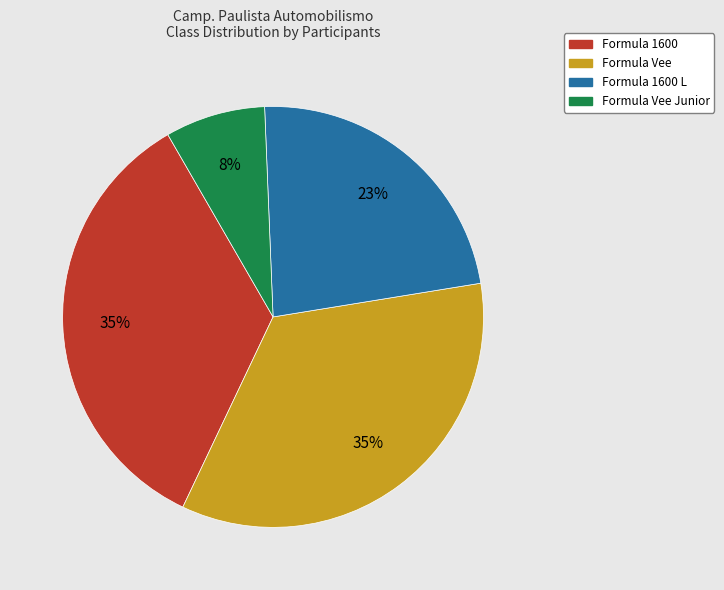

Is there a majority slice in this chart?

No